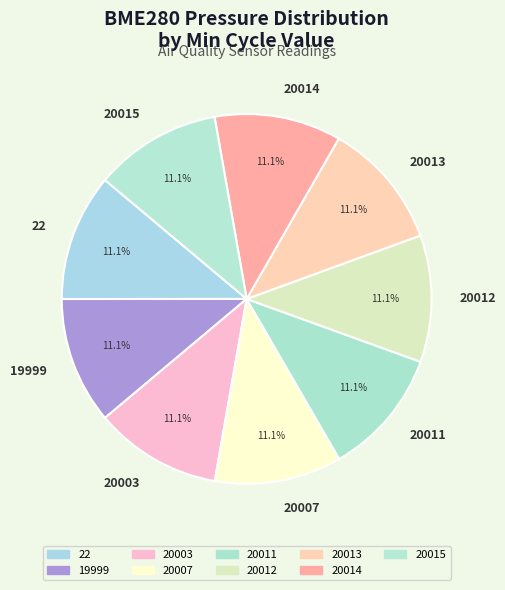

To the nearest percent, what is the average slice percentage?

11%